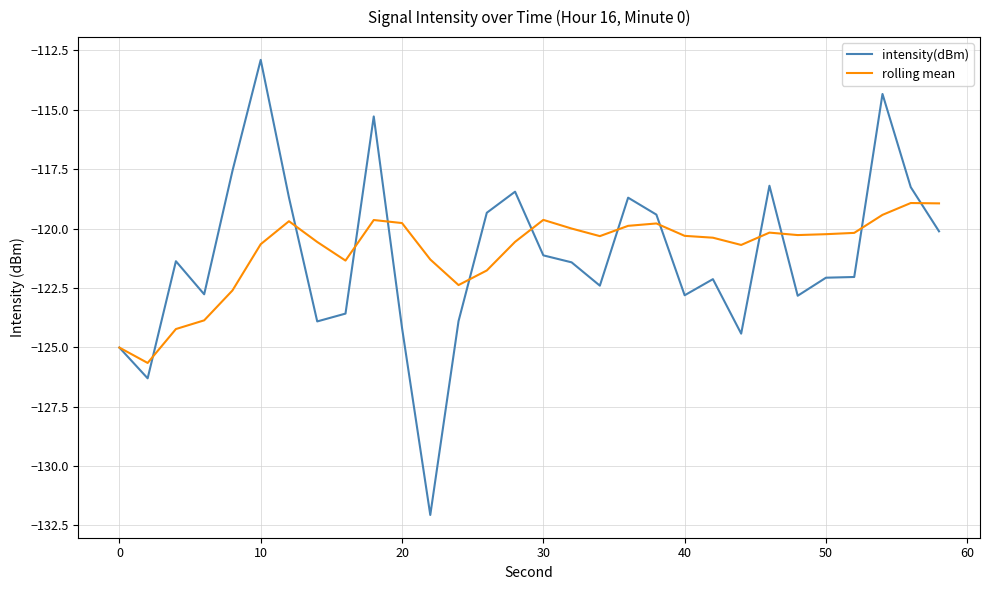

In rolling mean, how many points are higher than both neighbors (excluding endpoints)?

6